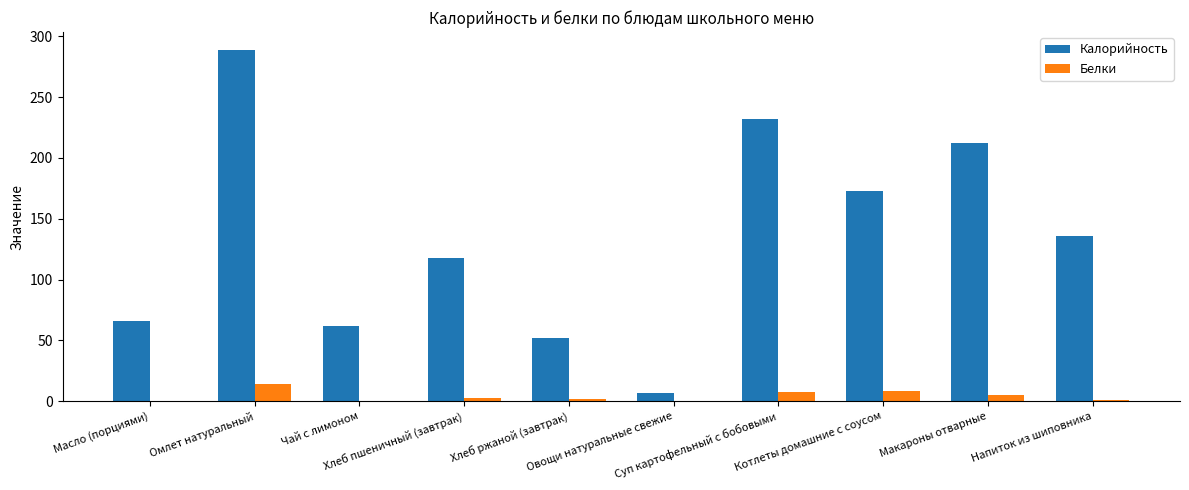

The Белки series shows 7.7 at Суп картофельный с бобовыми. True or false?

True